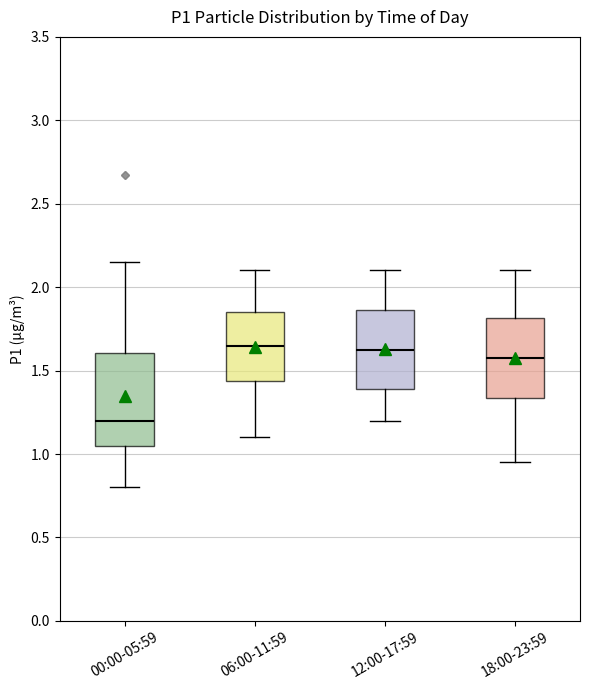

Where does the upper whisker of the box for 00:00-05:59 end on the y-axis? The values are not printed on the chart, so give them approximately, as read against the axis.

2.15